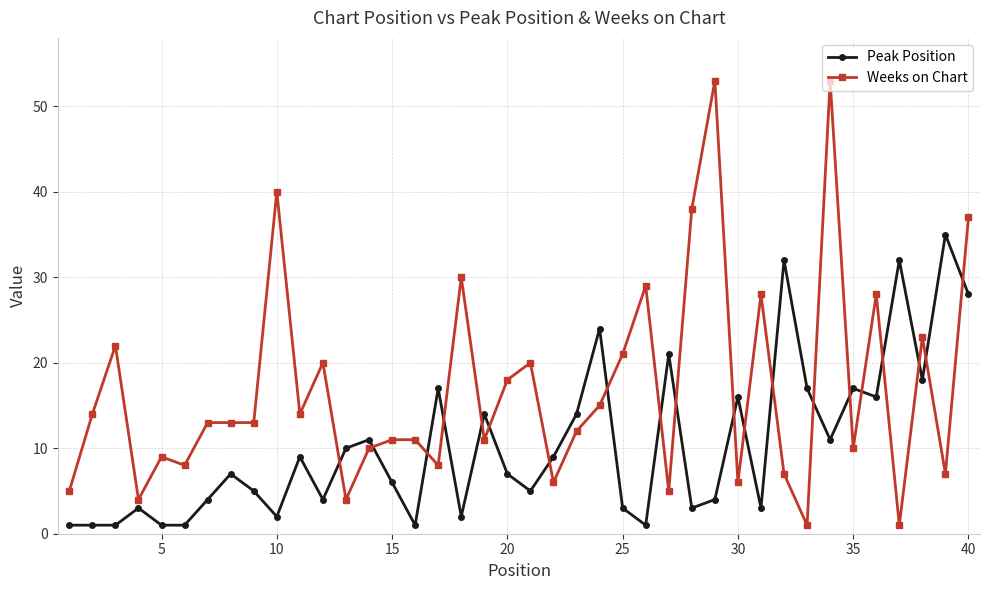

Which series has the largest total across all categories?

Weeks on Chart